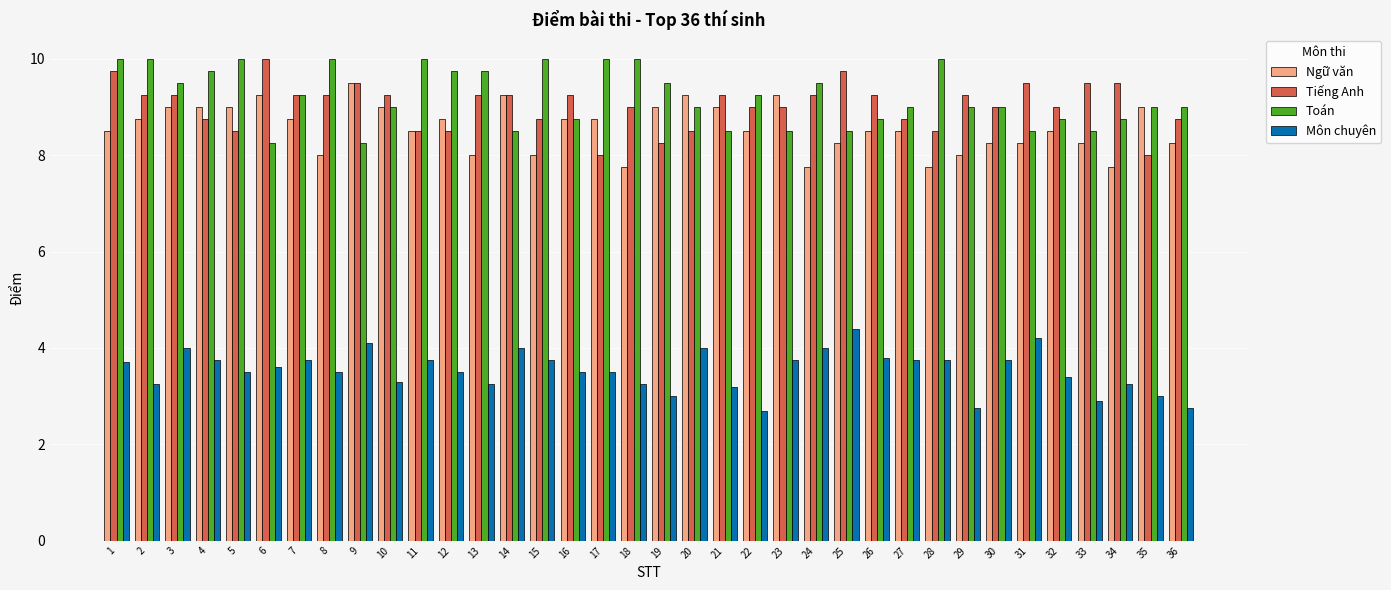

What is the value of the Môn chuyên bar at the 35th from the left?

3.0